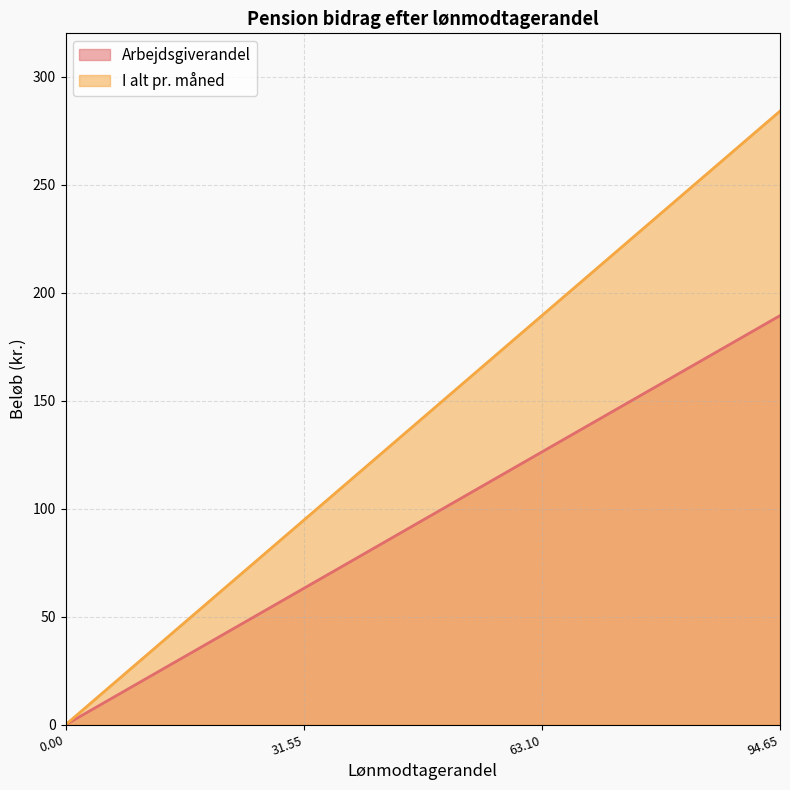

Is the value of Arbejdsgiverandel at 31.55 greater than the value of I alt pr. måned at 63.10?

No